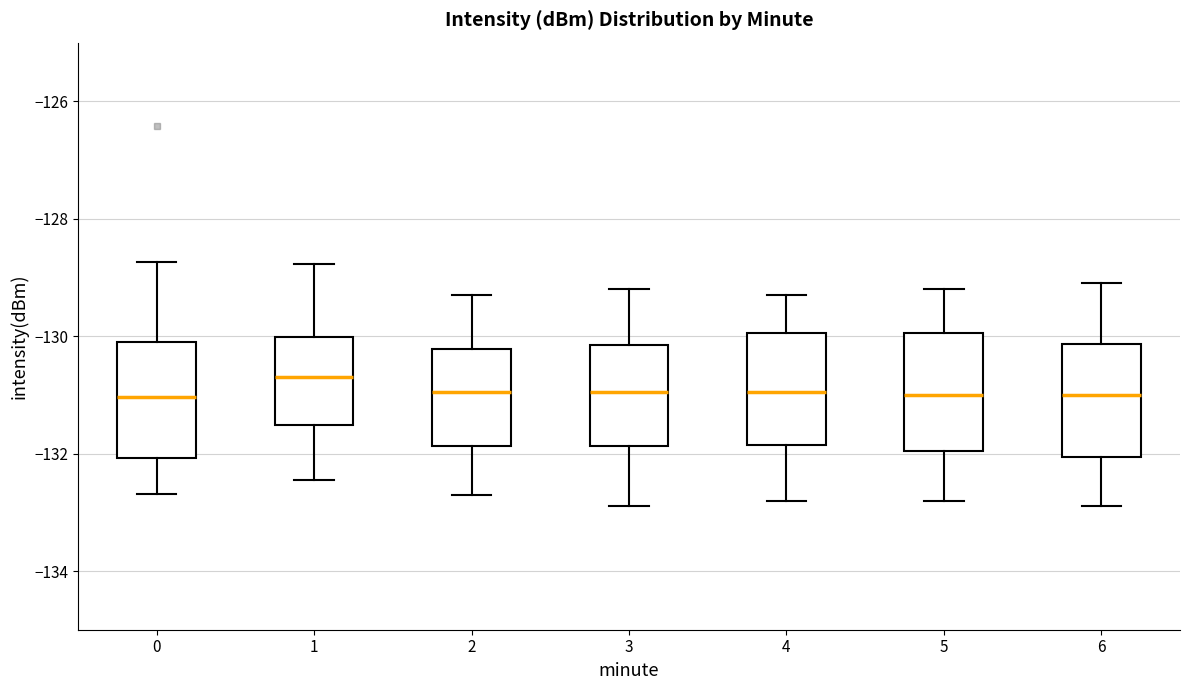

Which box has the highest median line?

1